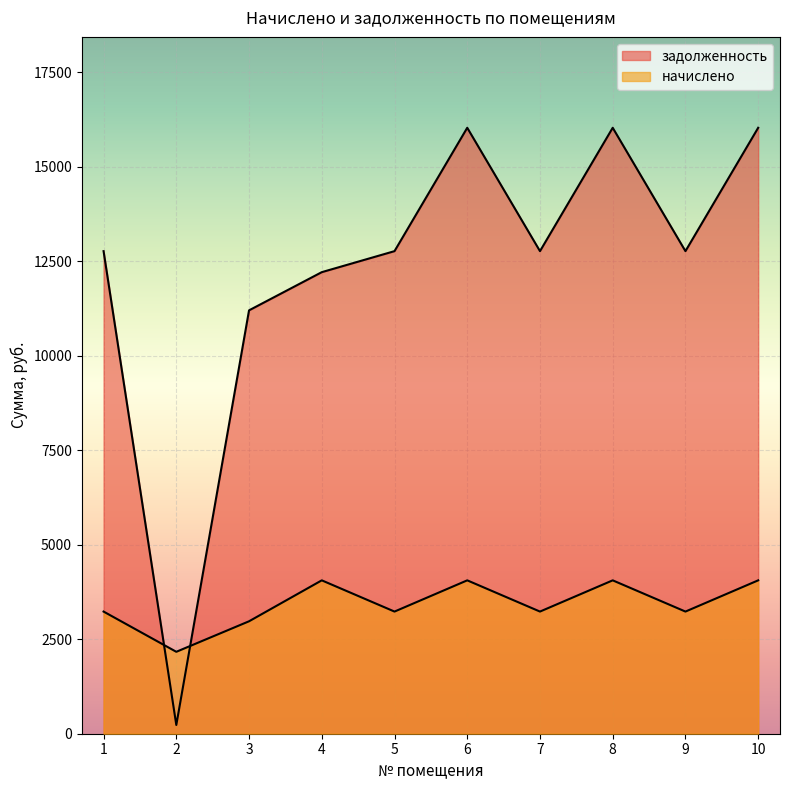

How many distinct data groups are displayed?

2